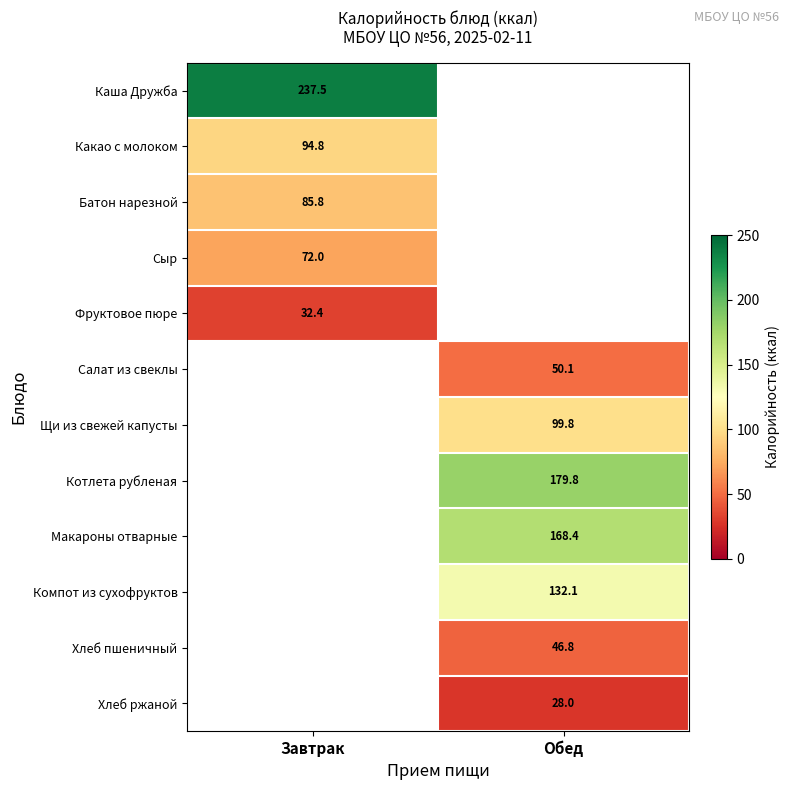

The value of Хлеб ржаной at Обед is 19.0. True or false?

False